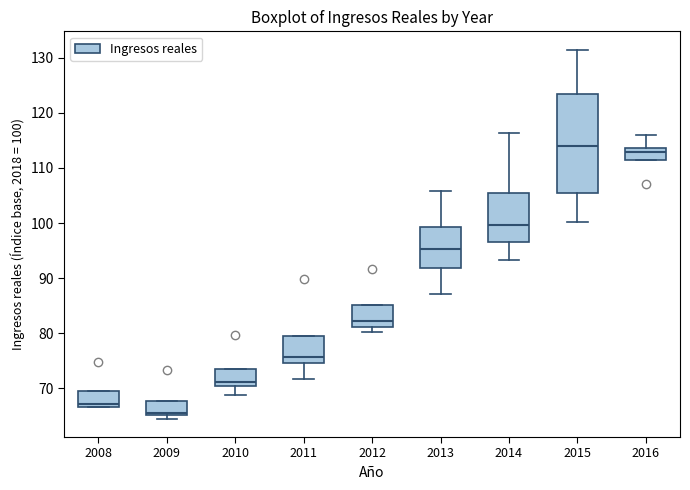

Reading left to right, transcribe this box plot: for each box, give where its median line is, the range the box spans, and where its two whiskers end, as read against the y-axis. The values are not printed on the chart, so give them approximately, as read against the axis.

2008: median 67 (just above the box's lower edge), box 67 to 69, whiskers 67 to 69
2009: median 66, box 65 to 68, whiskers 65 (just below the box's lower edge) to 68
2010: median 71, box 70 to 74, whiskers 69 to 74
2011: median 76, box 75 to 79, whiskers 72 to 79
2012: median 82, box 81 to 85, whiskers 80 to 85
2013: median 95, box 92 to 99, whiskers 87 to 106
2014: median 100, box 97 to 105, whiskers 93 to 116
2015: median 114, box 105 to 123, whiskers 100 to 131
2016: median 113, box 111 to 114, whiskers 111 to 116